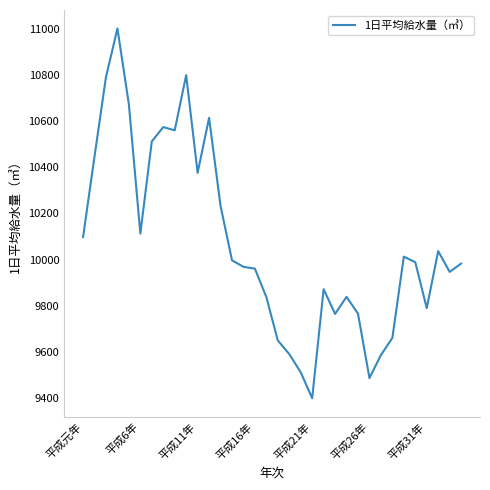

What is the smallest value displayed?

9400